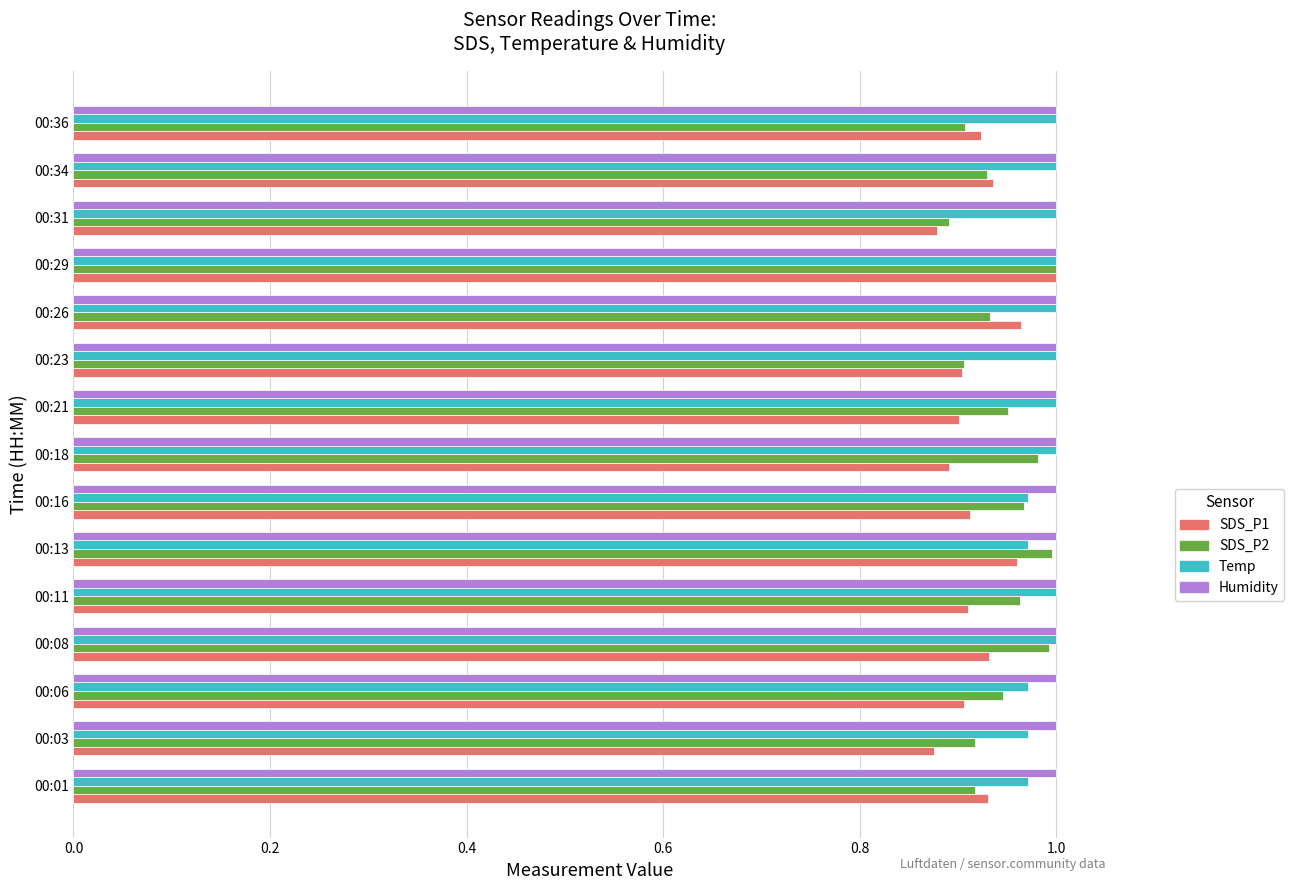

The value of SDS_P1 at 00:03 is 0.9. True or false?

True